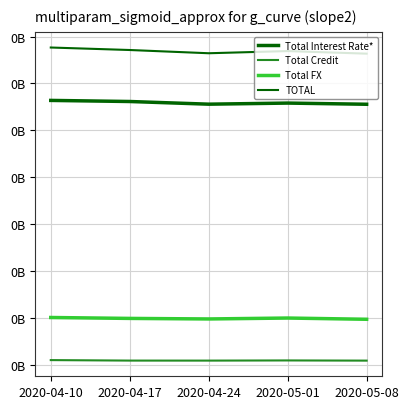

At which category does Total Interest Rate* reach its first local peak?

2020-05-01